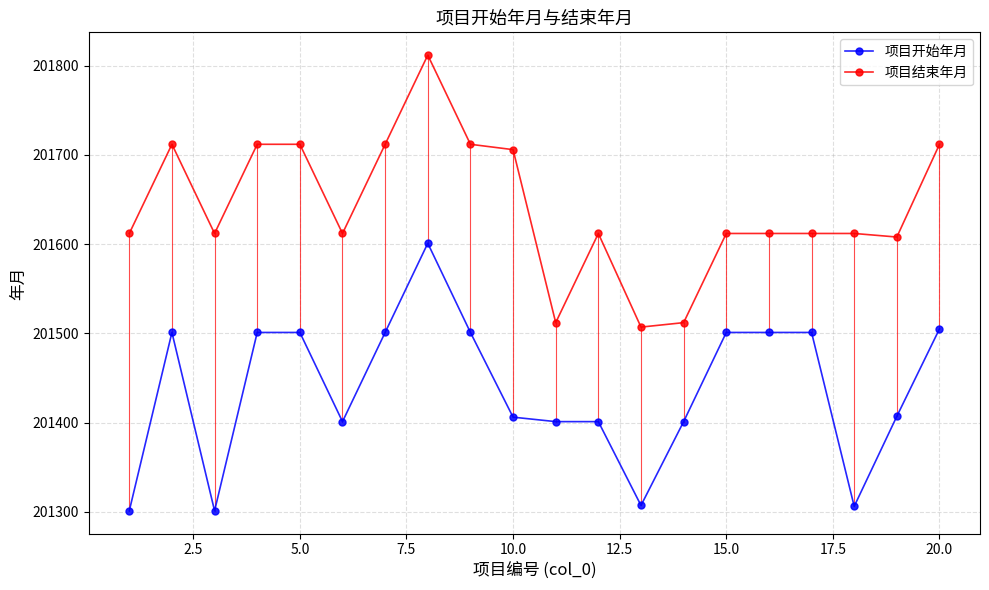

What is the value of the 项目结束年月 point at the 6th from the left?

201612